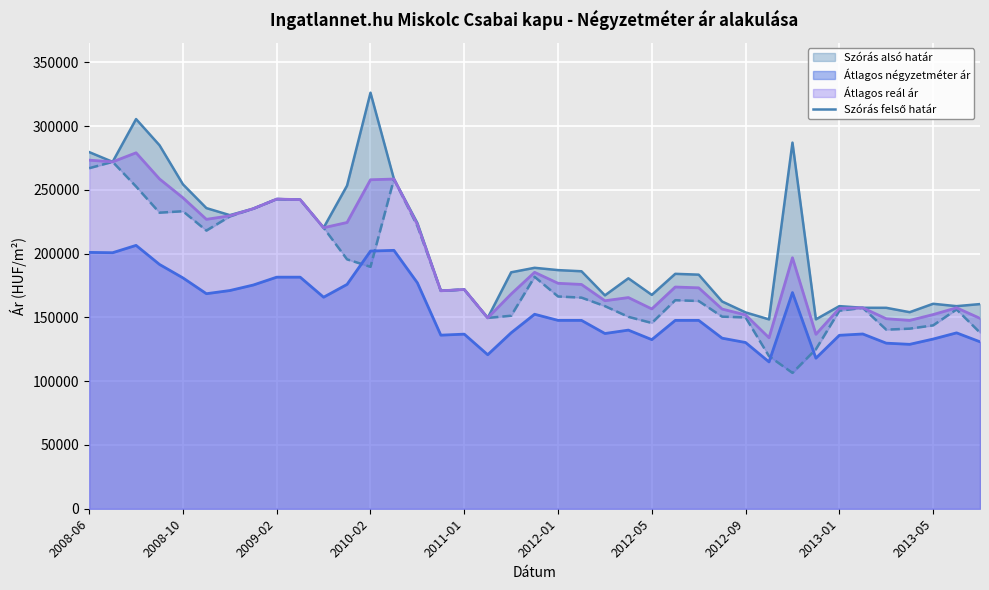

What is the value of the 4th point from the left?

285018